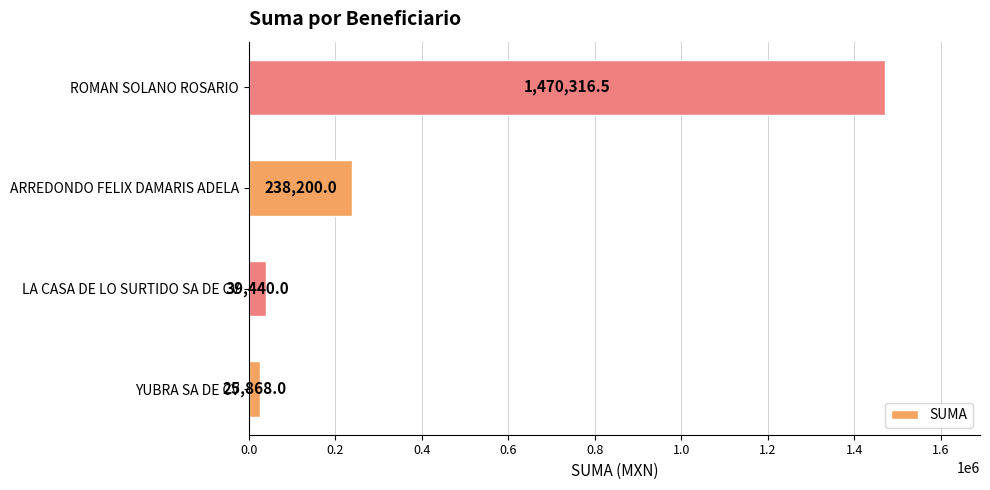

What is the maximum value shown in the chart?

1470316.5